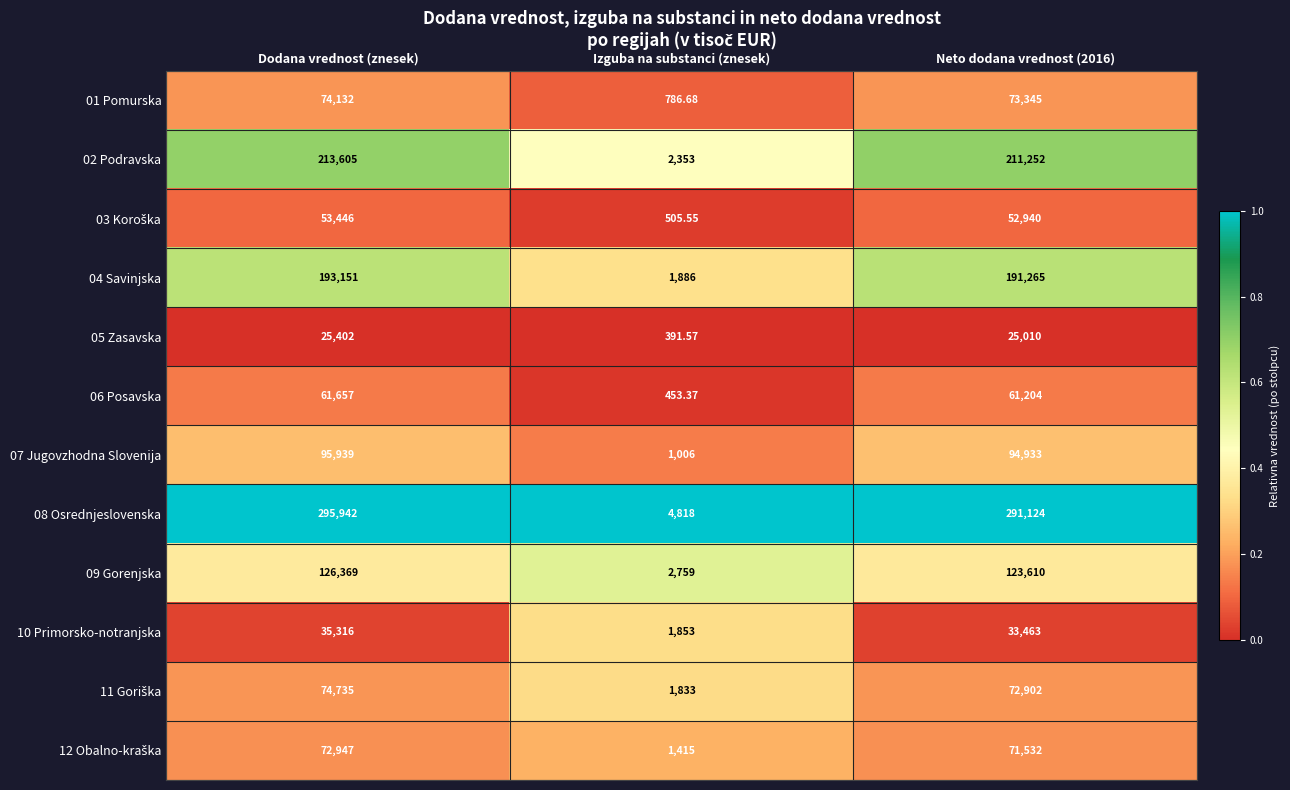

Is the value of 01 Pomurska at Izguba na substanci (znesek) greater than the value of 04 Savinjska at Neto dodana vrednost (2016)?

No